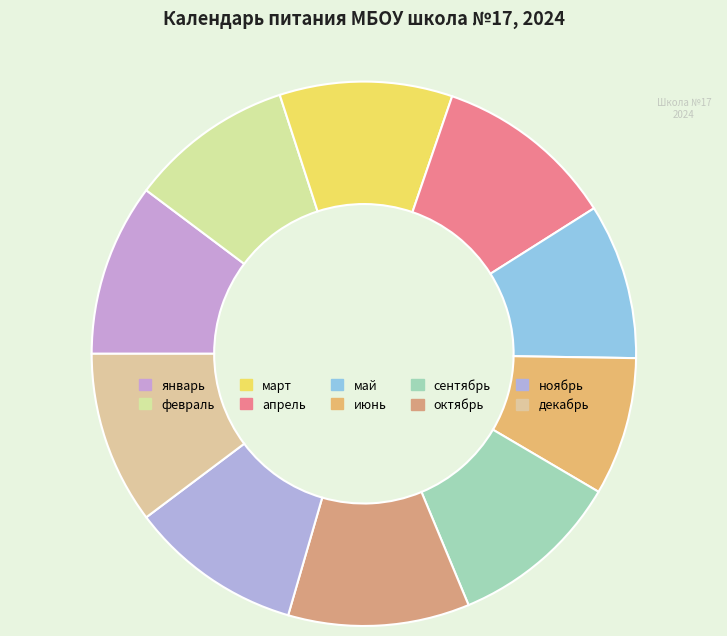

How many segments does this pie chart have?

10